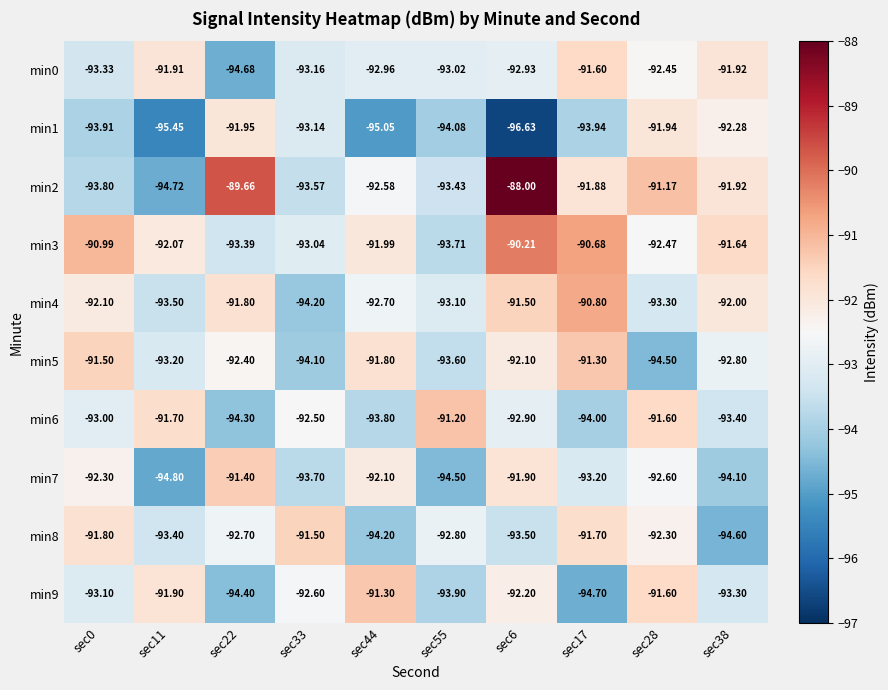

Is the value of min7 at sec55 greater than the value of min3 at sec17?

No